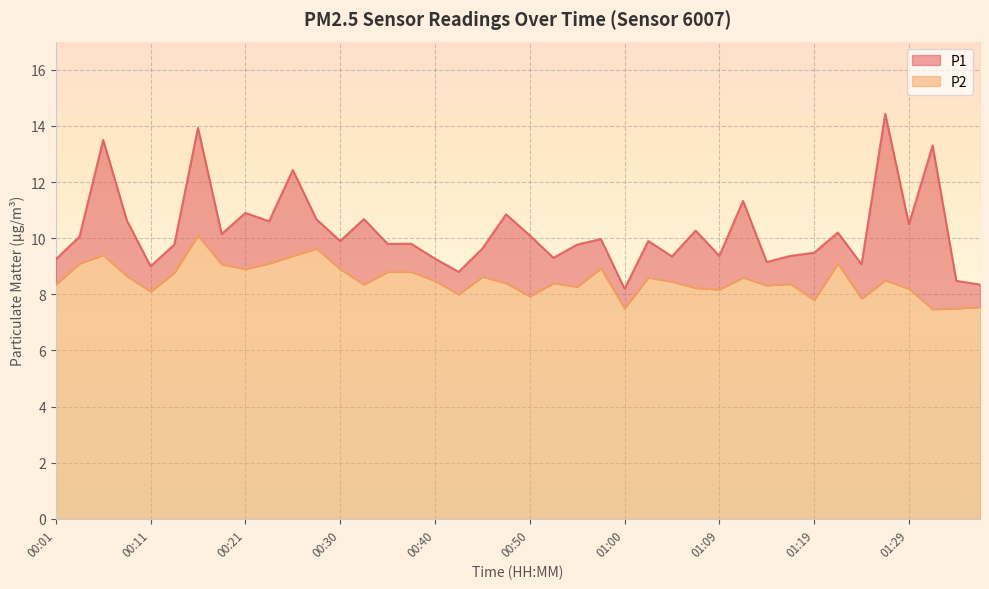

List the series in order of their peak value, lowest first.

P2, P1